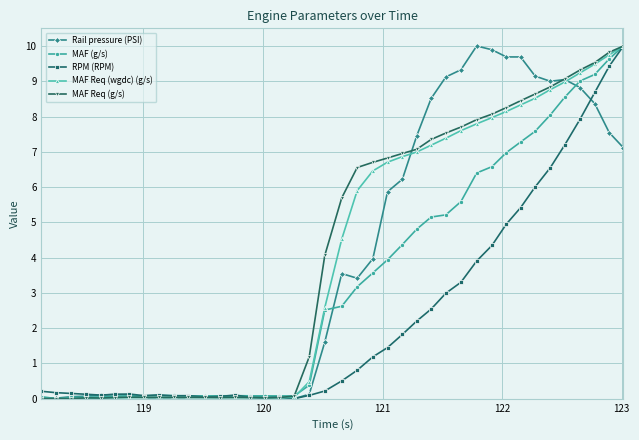

What is the value of the MAF Req (g/s) point at the 31st from the left?

8.1